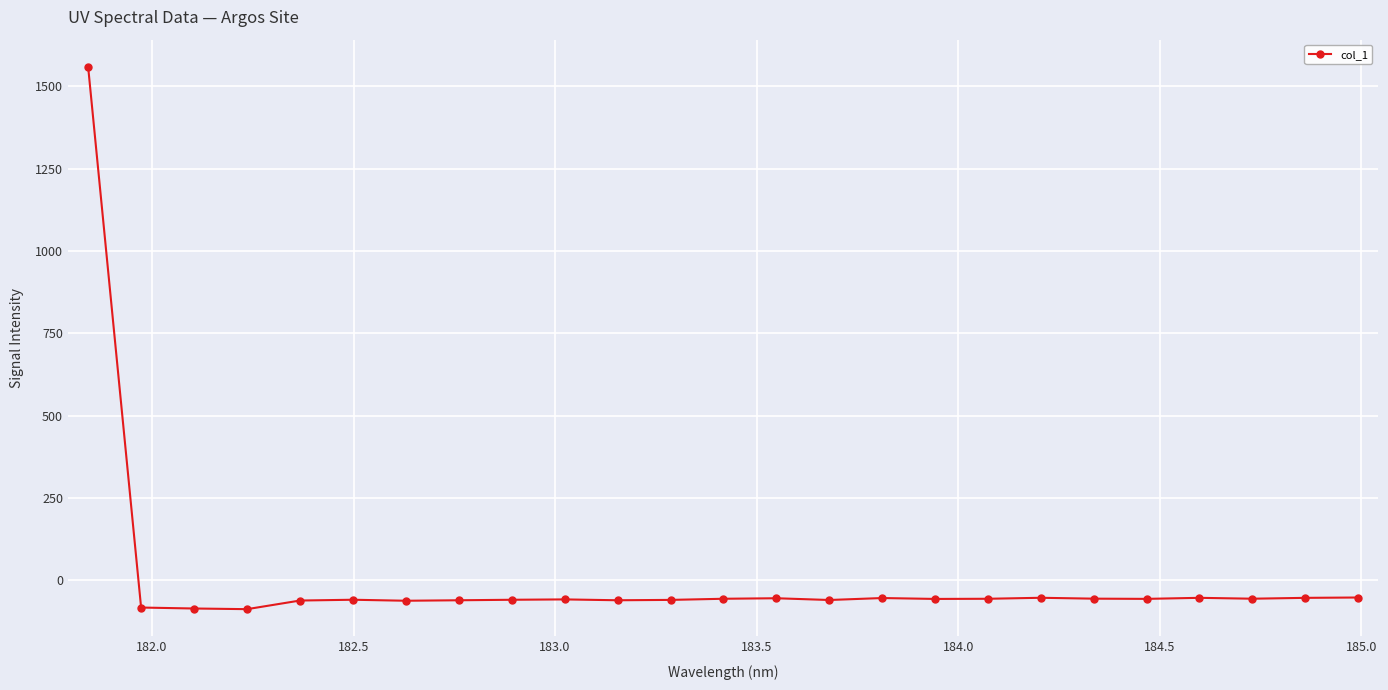

What is the value of the 13th point from the left?

-56.9